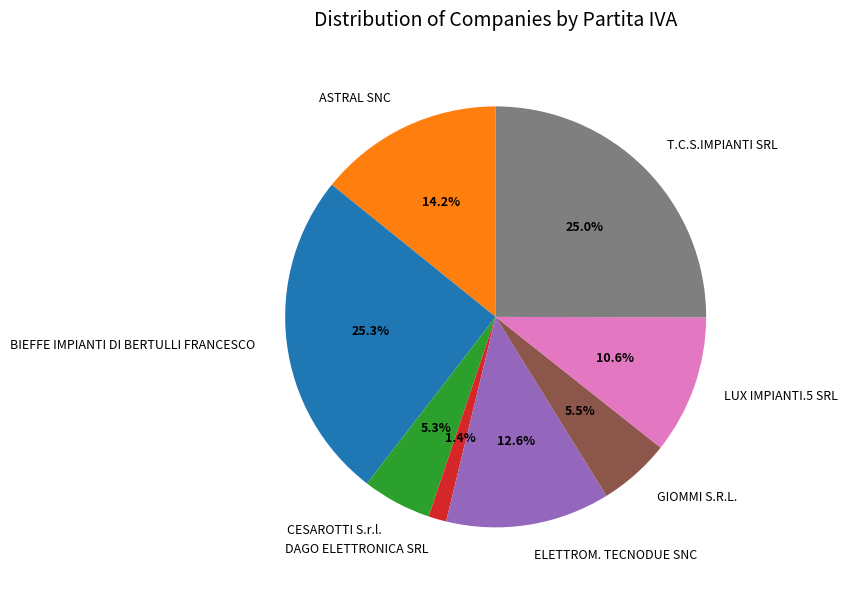

What is the ratio of the value at ELETTROM. TECNODUE SNC to the value at CESAROTTI S.r.l.?

2.4